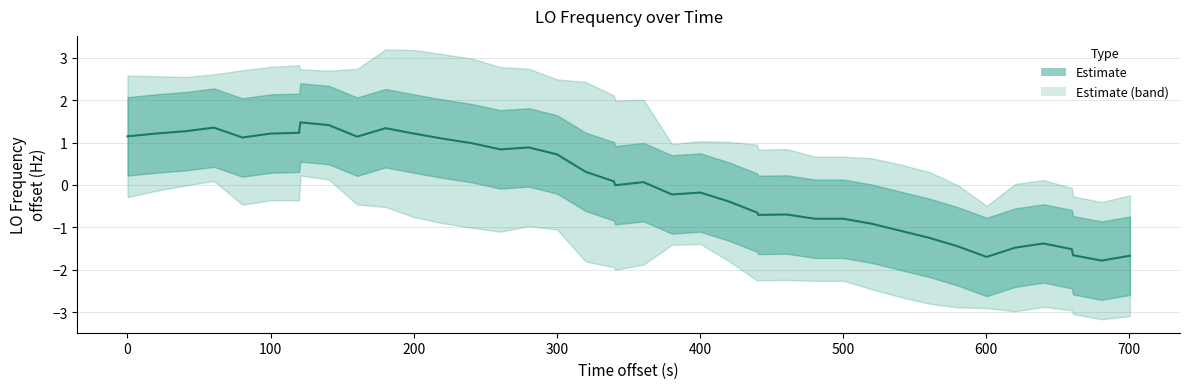

Does the chart display data point markers on the line(s)?

No